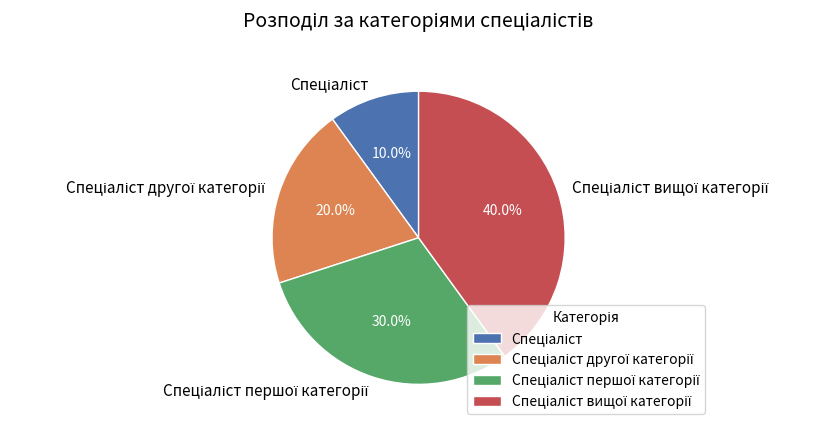

Is there any slice that represents more than half of the pie?

No